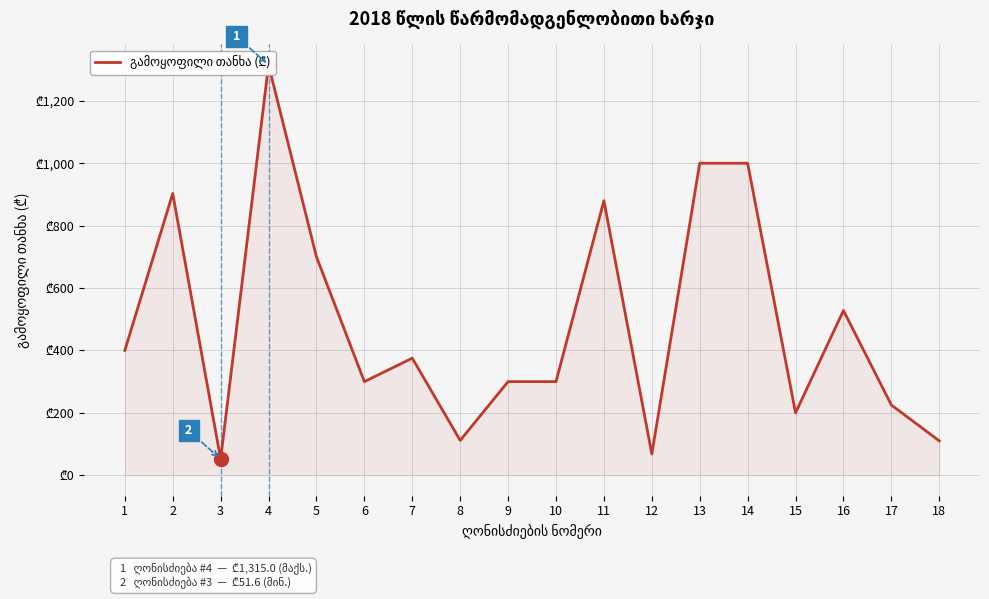

What value does the data have at 1?

400.0